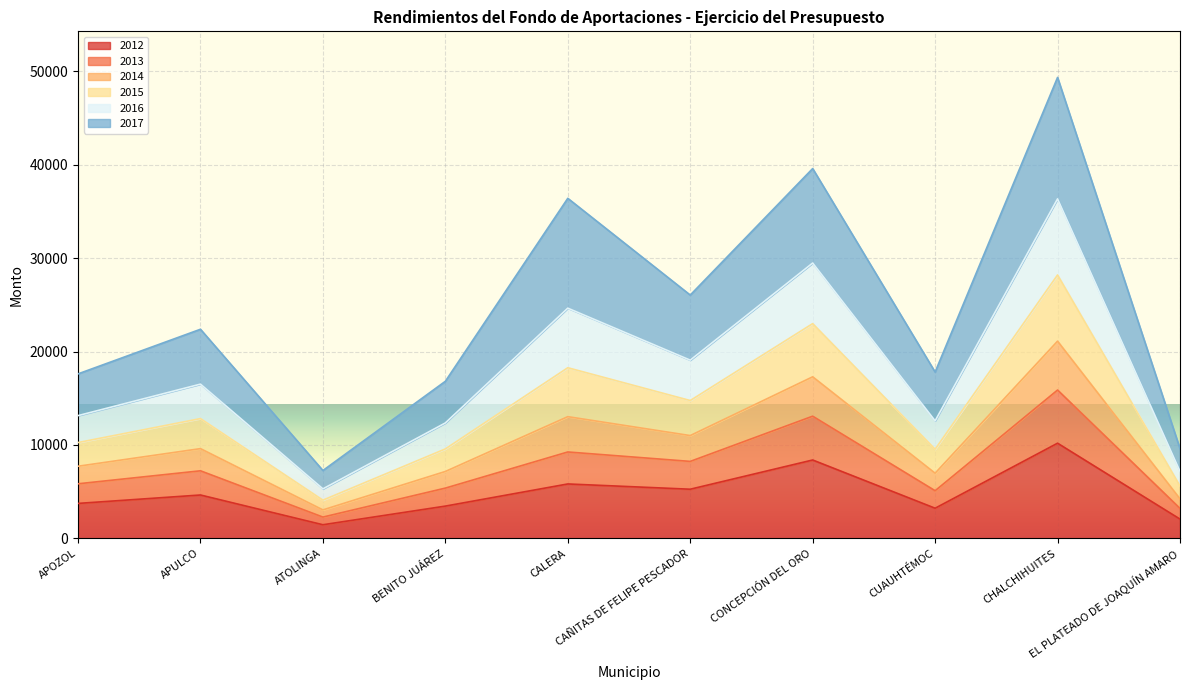

How many lines are shown in the chart?

6